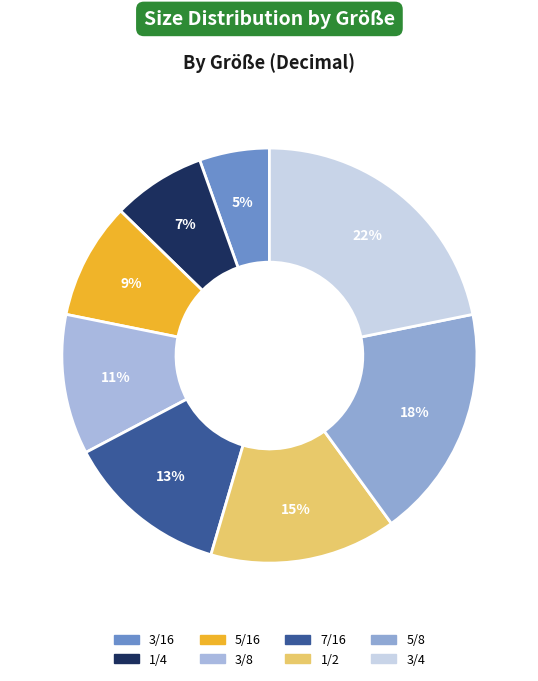

The 7/16 slice represents 13% of the pie. True or false?

True